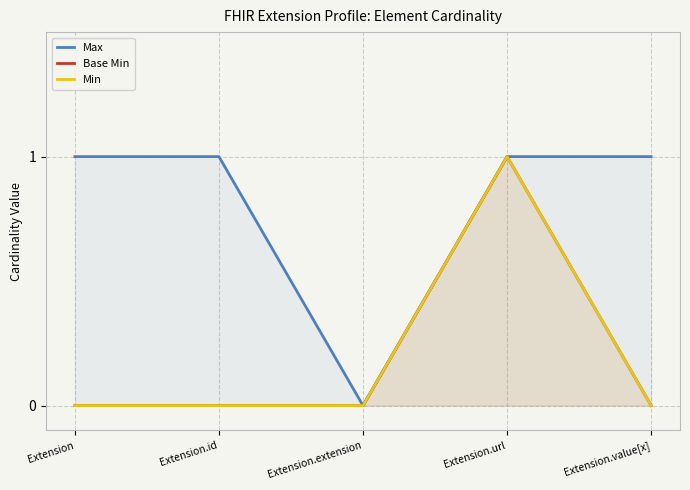

True or false: Max and Base Min intersect in this chart.

False